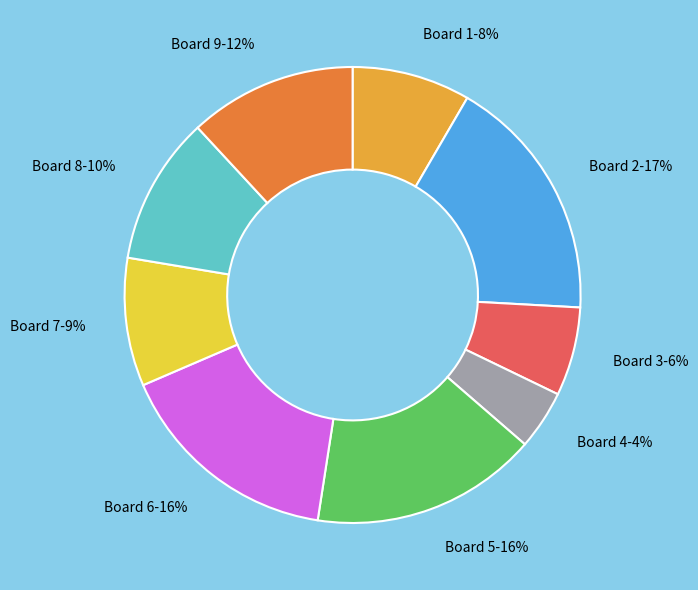

To the nearest percent, what is the difference between the largest and smallest slice percentages?

13%